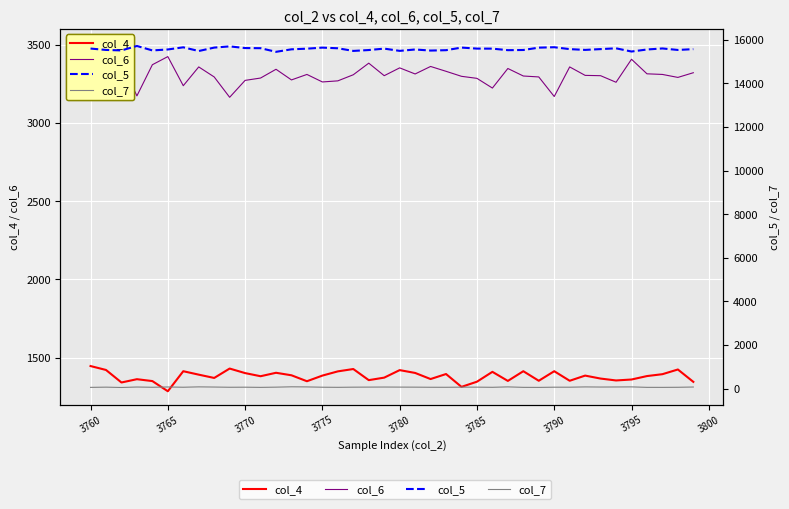

The col_6 series shows 5336 at 18. True or false?

False